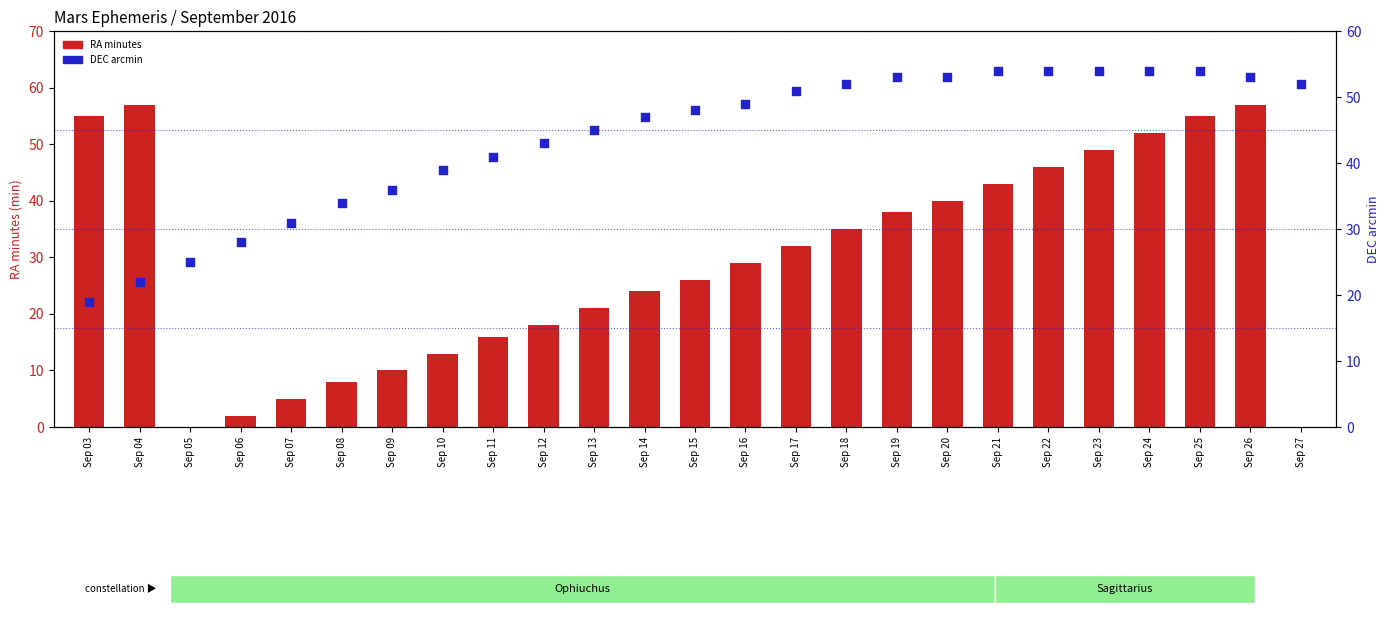

Which series has the largest Y range (max minus min)?

RA minutes